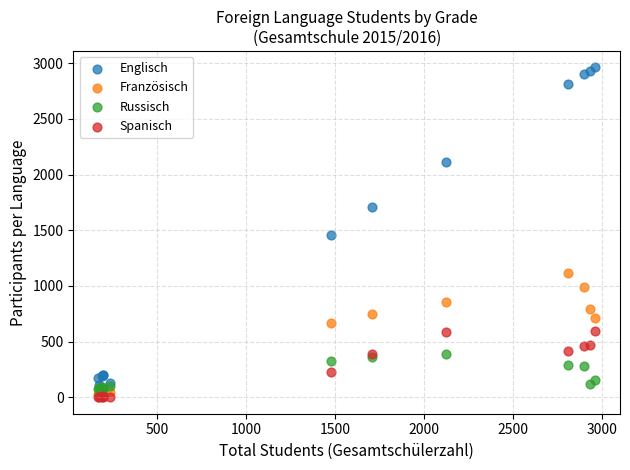

Which series has the widest spread of Y values?

Englisch